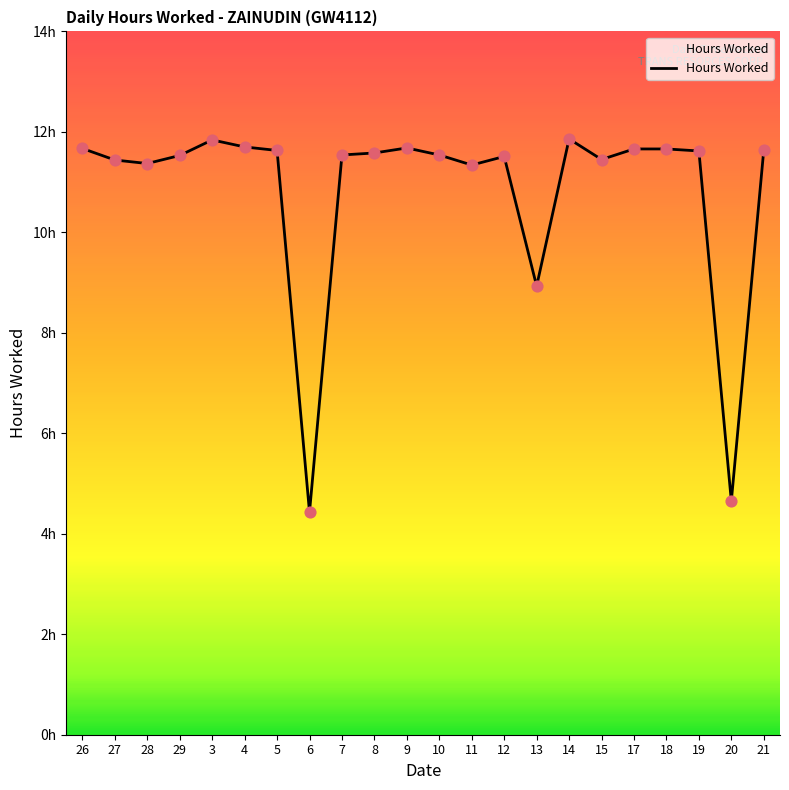

Between 13 and 5, which is larger?

5